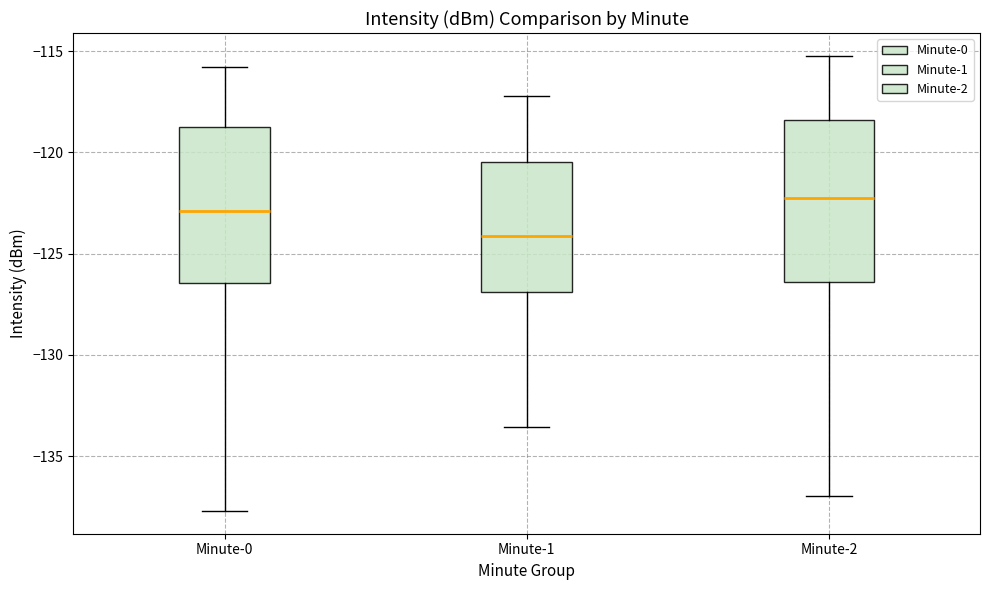

Where is the lower edge of the box for Minute-1 on the y-axis? The values are not printed on the chart, so give them approximately, as read against the axis.

-127.0